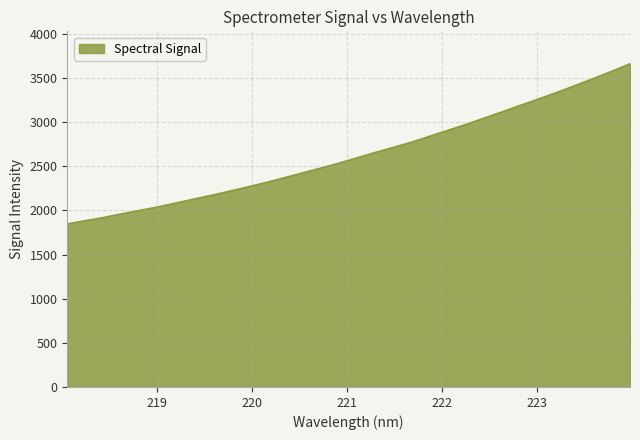

What is the greatest value displayed?

3661.3